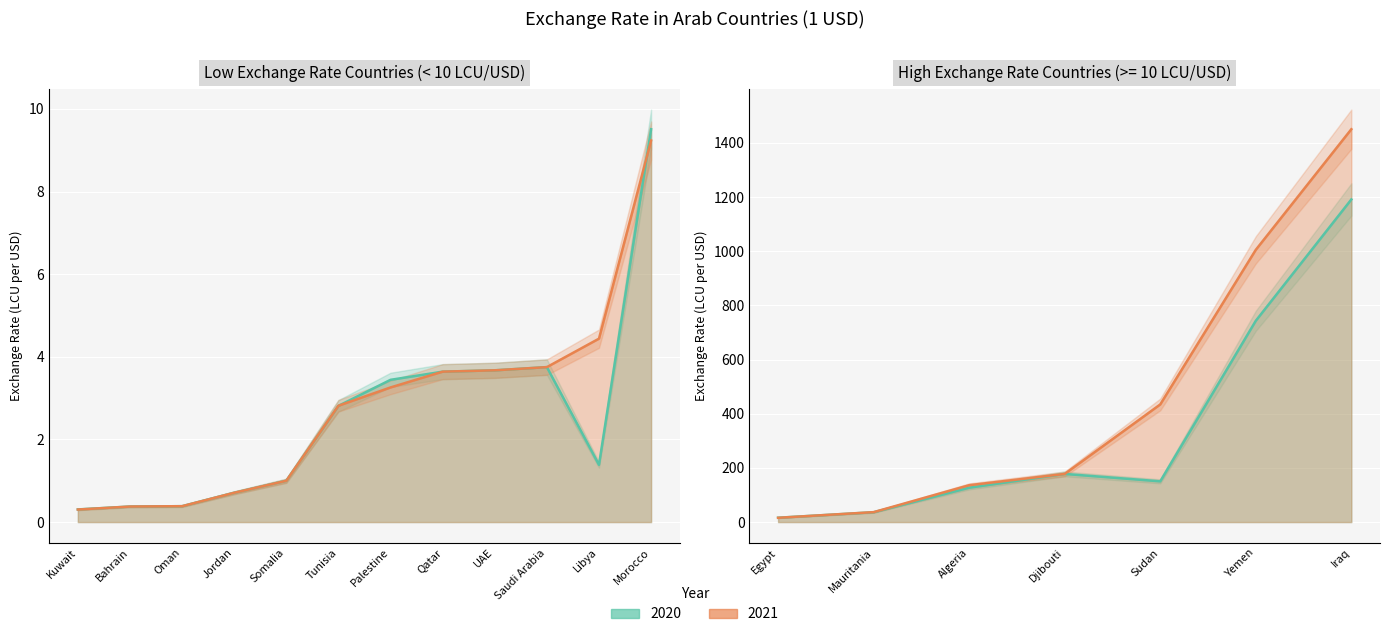

Rank the categories by 2020 value from highest to lowest.

Iraq, Yemen, Djibouti, Sudan, Algeria, Mauritania, Egypt, Morocco, Saudi Arabia, UAE, Qatar, Palestine, Tunisia, Libya, Somalia, Jordan, Oman, Bahrain, Kuwait